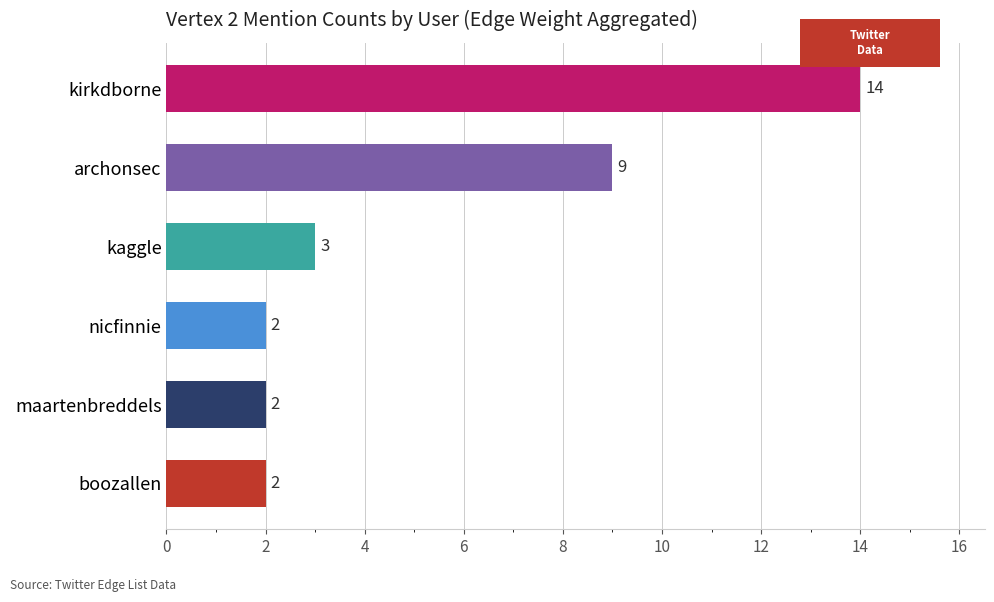

Approximately how many times larger is the value at kaggle compared to maartenbreddels?

1.5